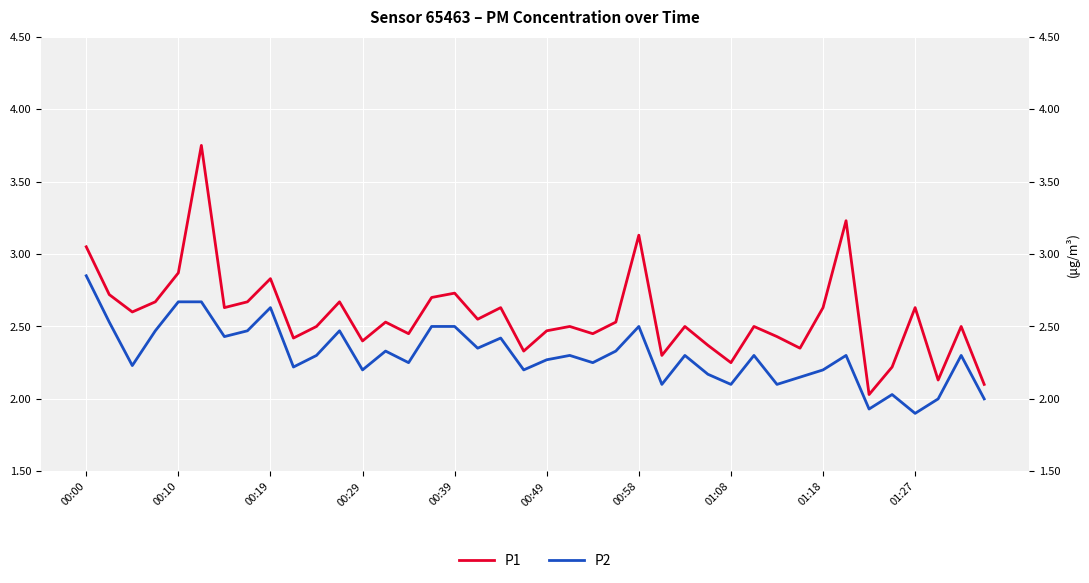

What is the average value of the P2 series?

2.3